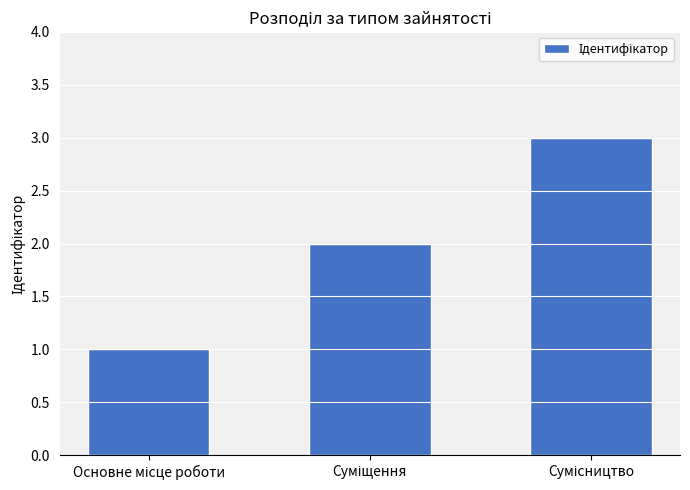

What is the sum of all values?

6